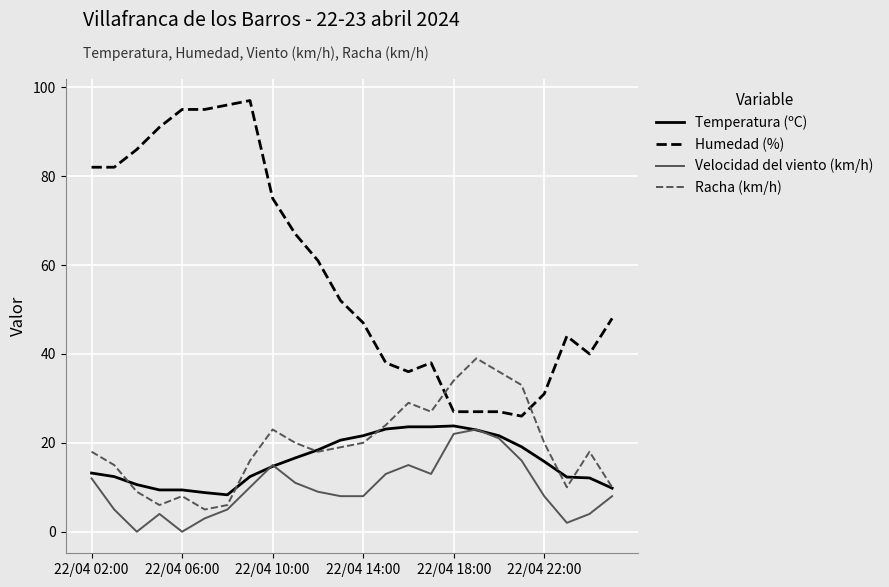

Which series has the largest total across all categories?

Humedad (%)